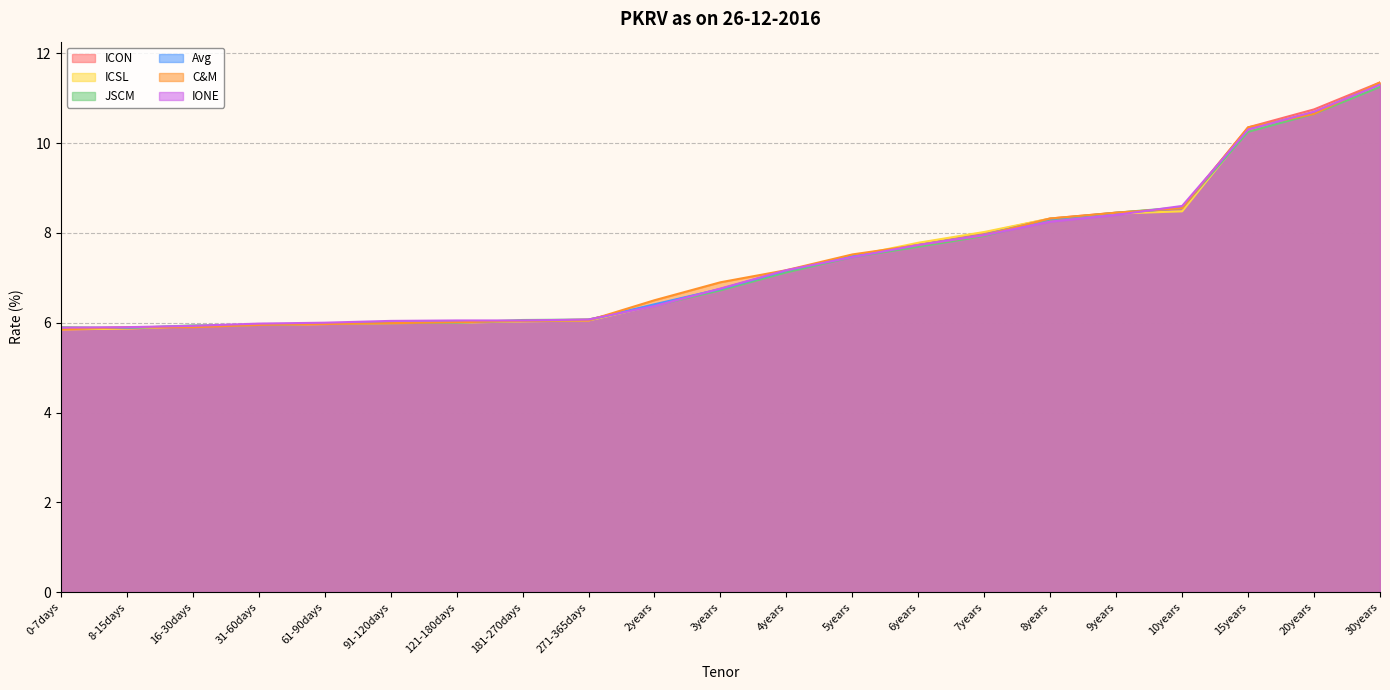

Between 5years and 7years, which series saw the biggest shift?

ICSL